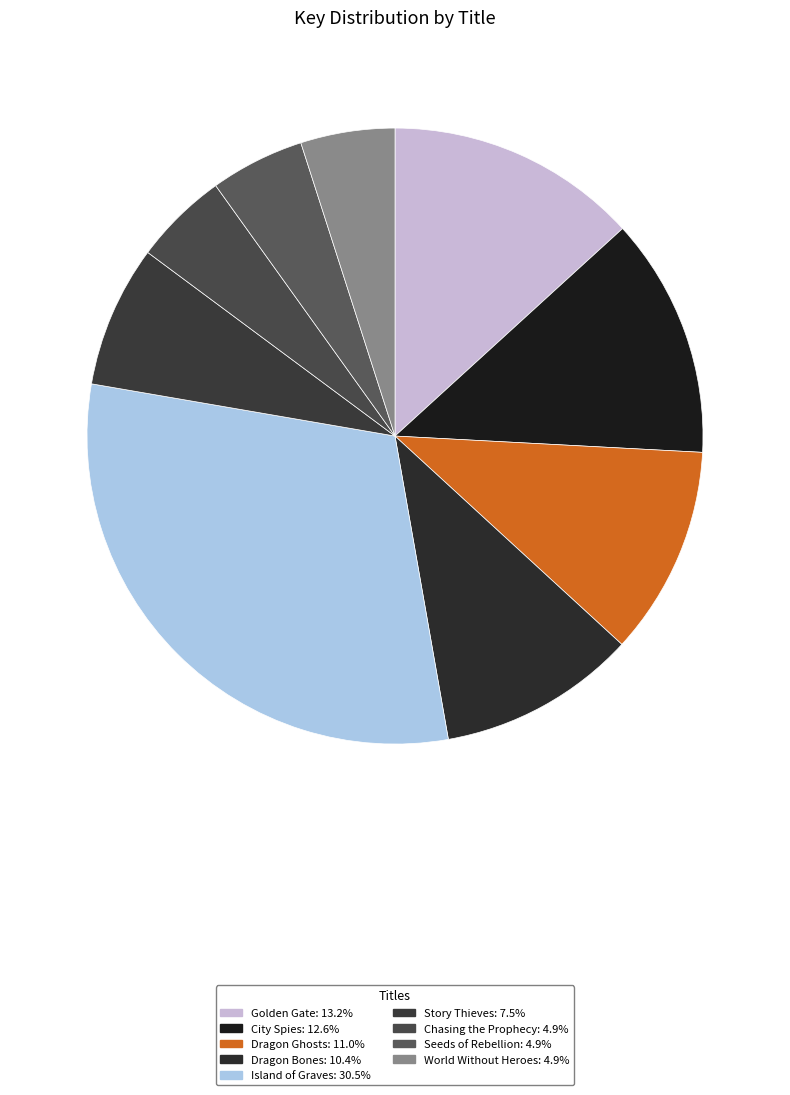

Combined, what portion of the pie is Dragon Ghosts and Seeds of Rebellion?

15.9%